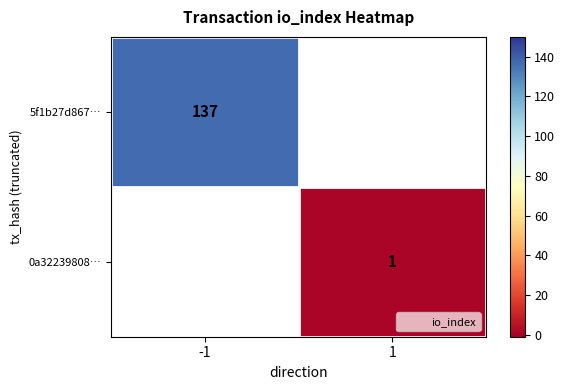

Rank the series by their maximum value, from lowest to highest.

5f1b27d867…, 0a32239808…